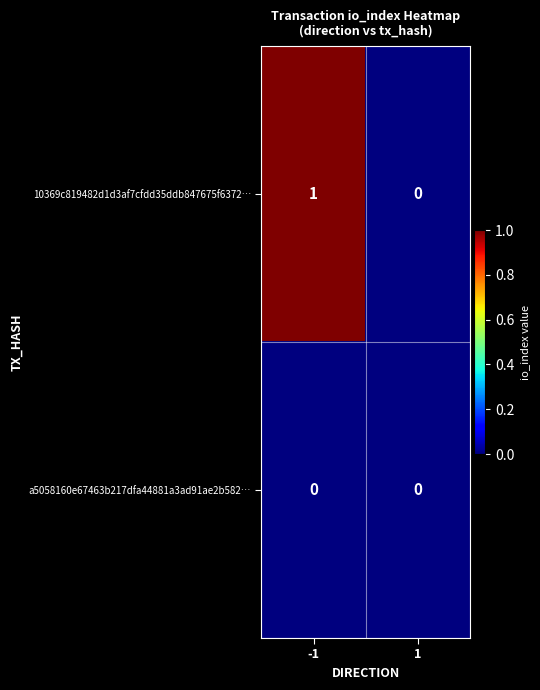

Between -1 and 1, which series saw the biggest shift?

10369c819482d1d3af7cfdd35ddb847675f6372…